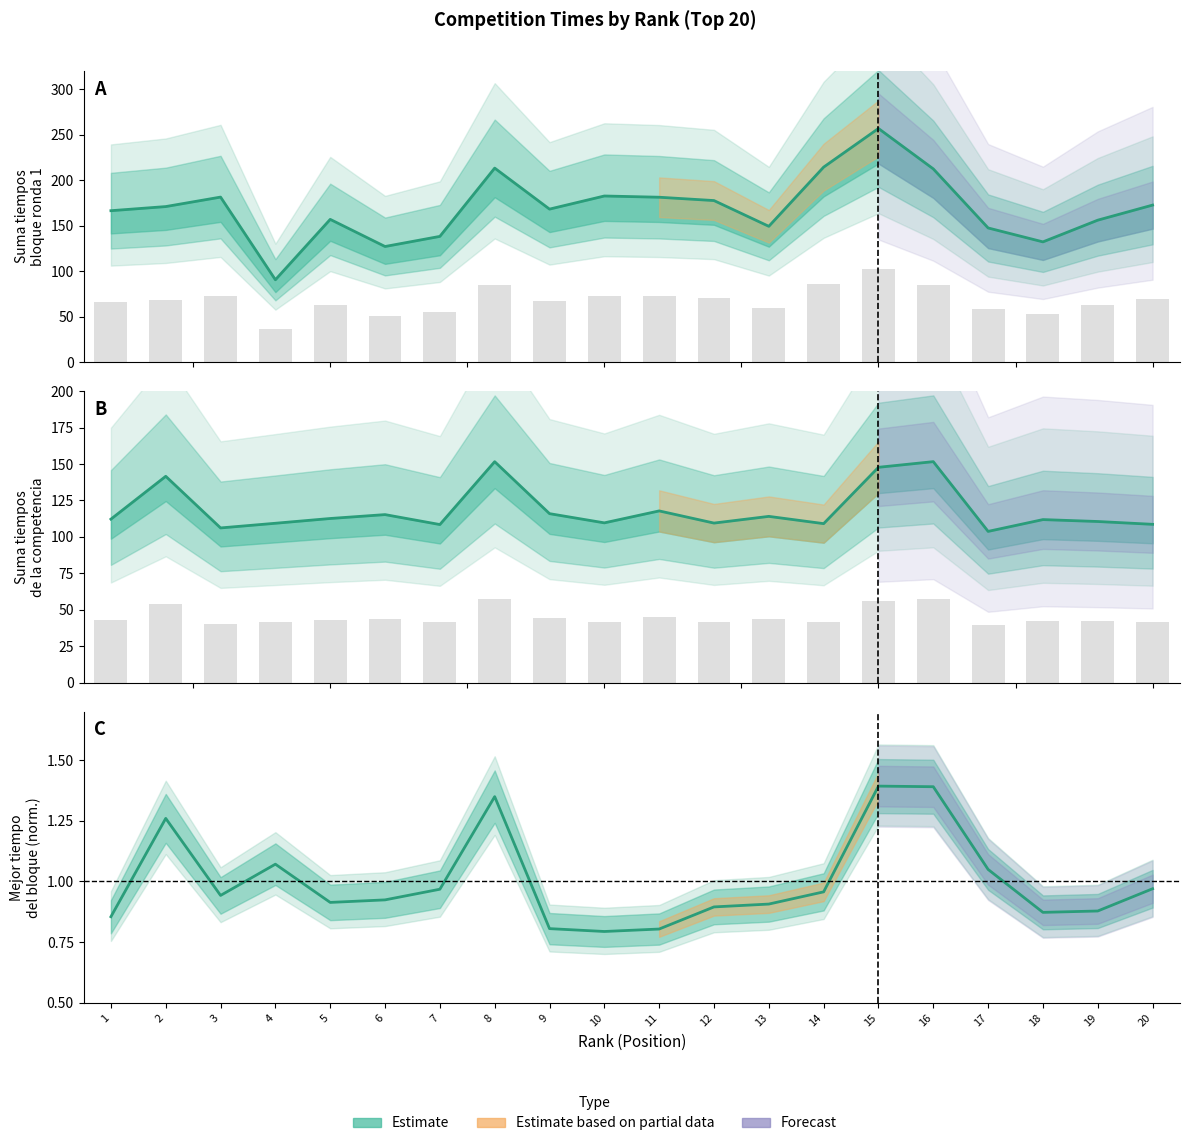

The value of Suma mejores tiempos de la competencia at 10 is 109.6. True or false?

True